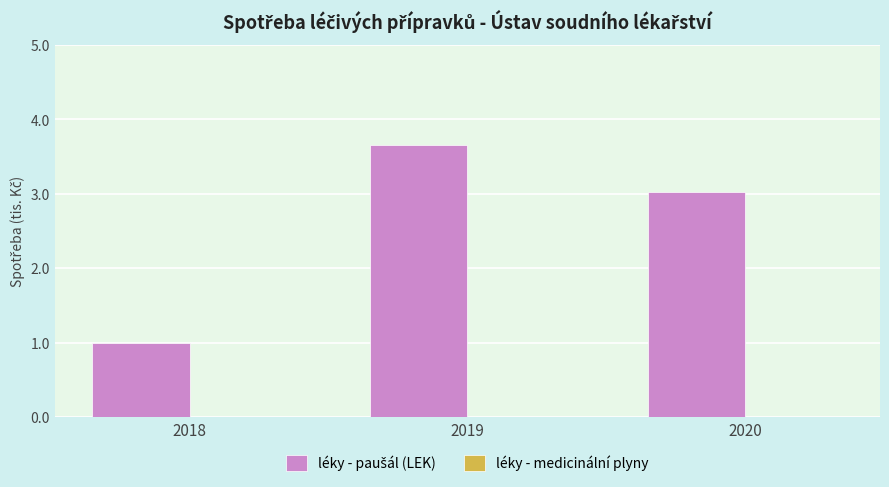

Are the bars horizontal?

No